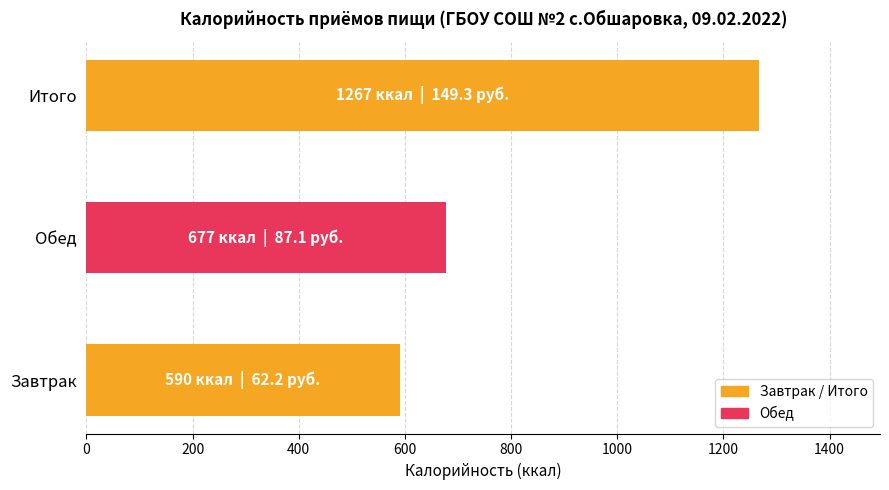

List the labels in order of value, largest first.

Итого, Обед, Завтрак